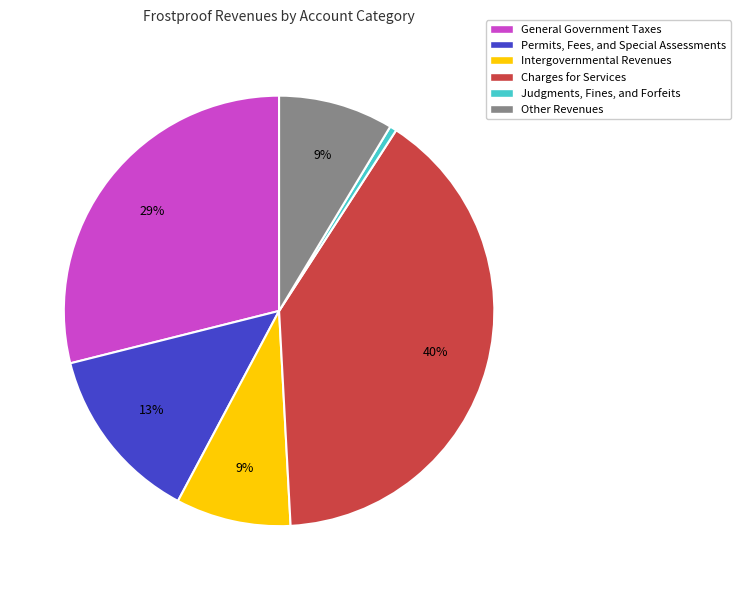

How many segments does this pie chart have?

6